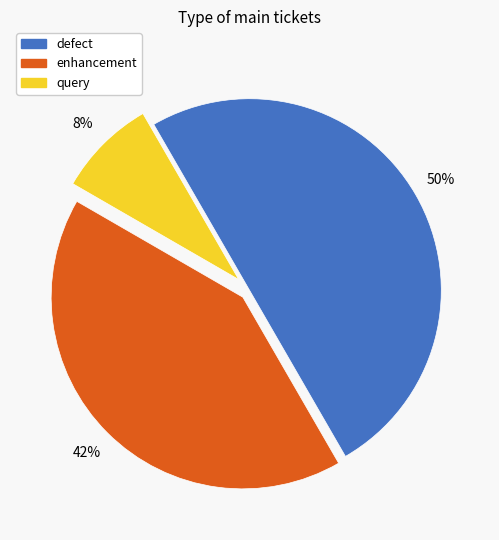

Rank the categories by value from lowest to highest.

query, enhancement, defect